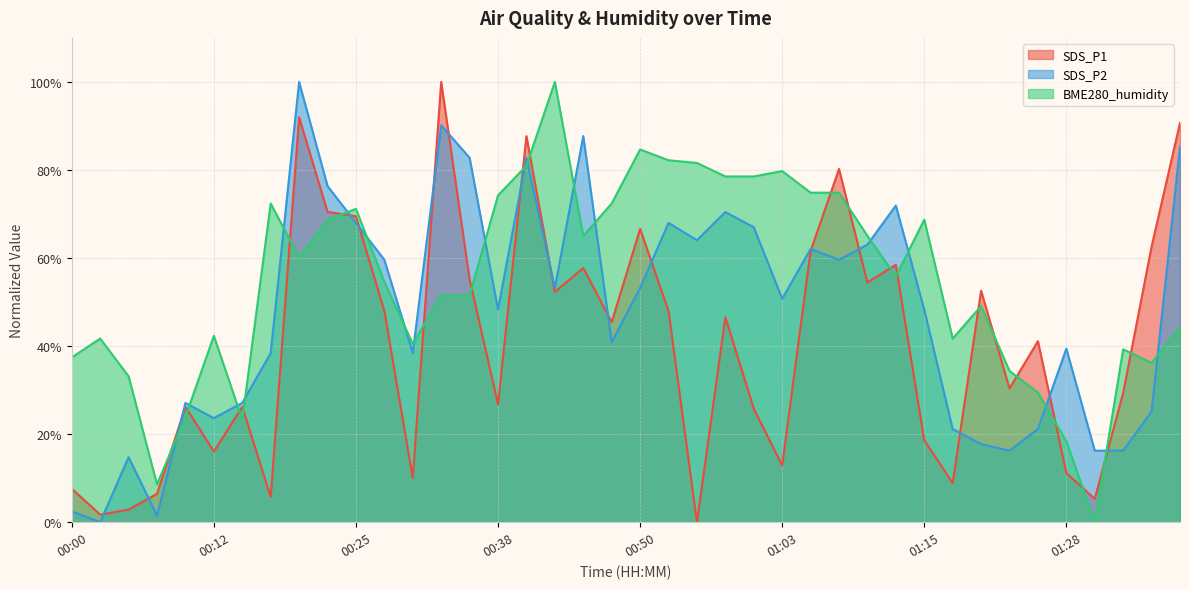

What is the difference between the second highest and second lowest values in the SDS_P1 series?

90.3